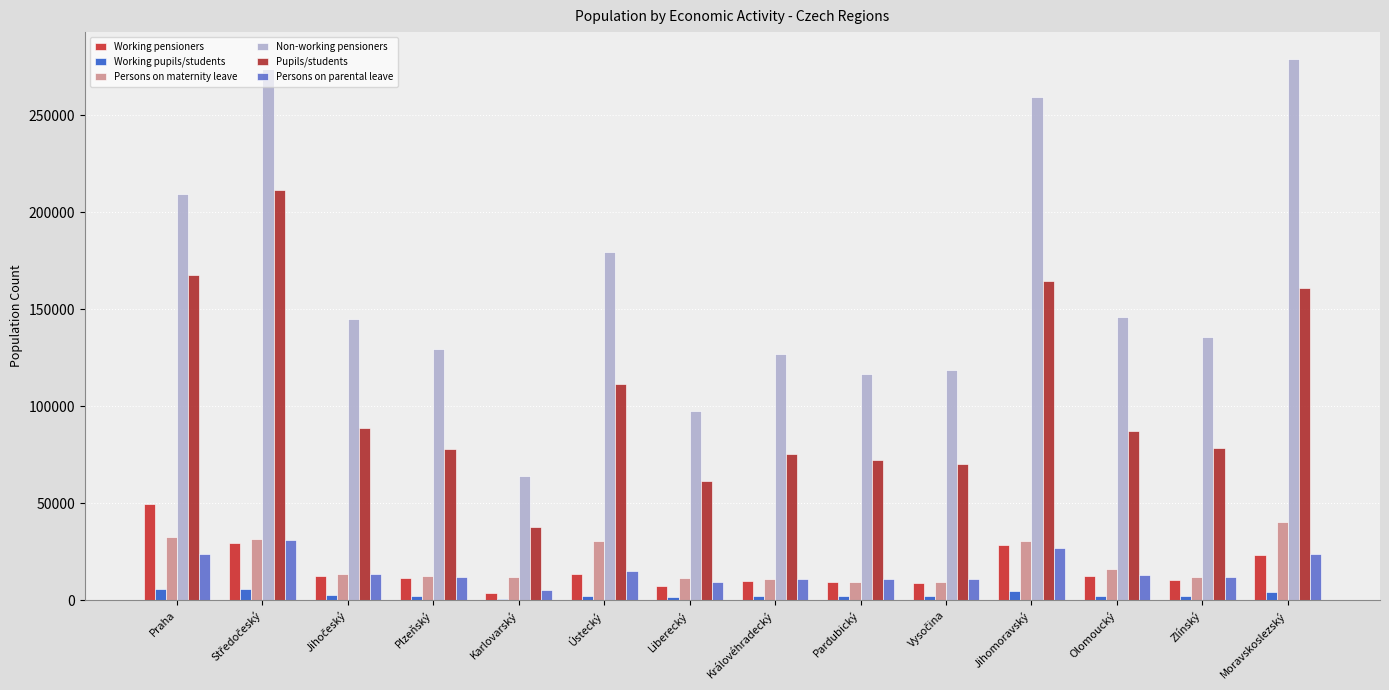

Reading left to right, what are all the values shown in this chart?

Working pensioners: 49745	29391	12628	11481	3893	13507	7526	10099	9409	9086	28686	12446	10182	23495
Working pupils/students: 5822	5815	2404	2192	789	2386	1494	1942	1960	1936	4861	2312	2201	3983
Persons on maternity leave: 32644	31628	13366	12552	11703	30748	11604	10769	9531	9342	30732	16170	12087	40311
Non-working pensioners: 209297	274052	144722	129457	63847	179712	97447	126868	116553	118636	259538	146073	135918	278947
Pupils/students: 167620	211476	88670	77980	37784	111319	61204	75596	72210	70161	164674	87418	78238	160970
Persons on parental leave: 23920	30872	13406	12027	5212	15246	9204	11050	11104	11090	26715	13059	11975	23605